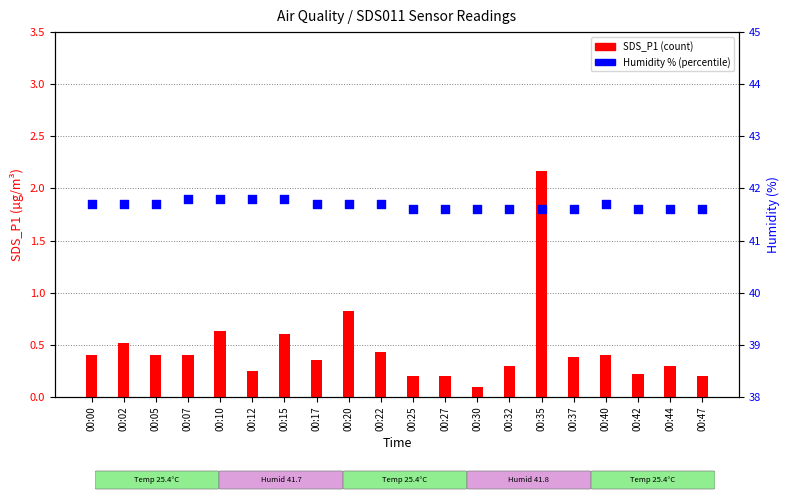

Which series has the largest total across all categories?

Humidity (%)